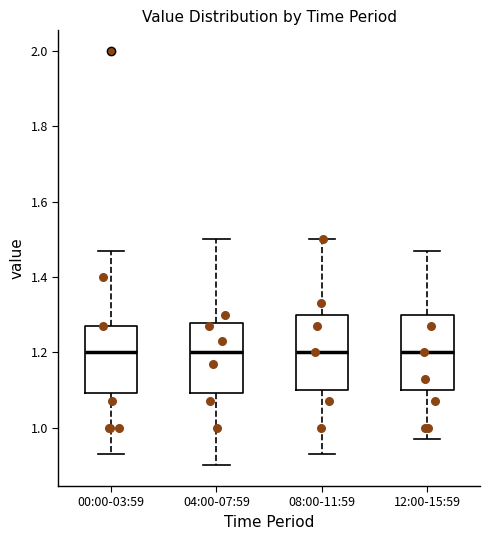

Where is the upper edge of the box for 04:00-07:59 on the y-axis? The values are not printed on the chart, so give them approximately, as read against the axis.

1.28